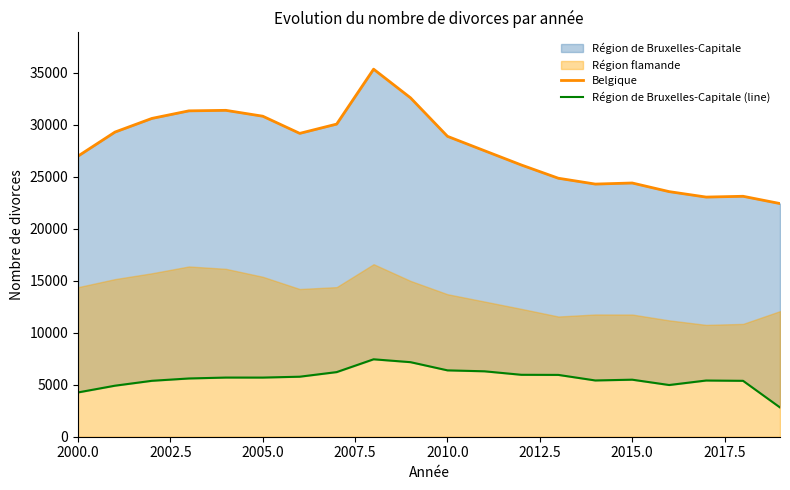

True or false: Région de Bruxelles-Capitale (line) has more than 2 interior local peaks.

True